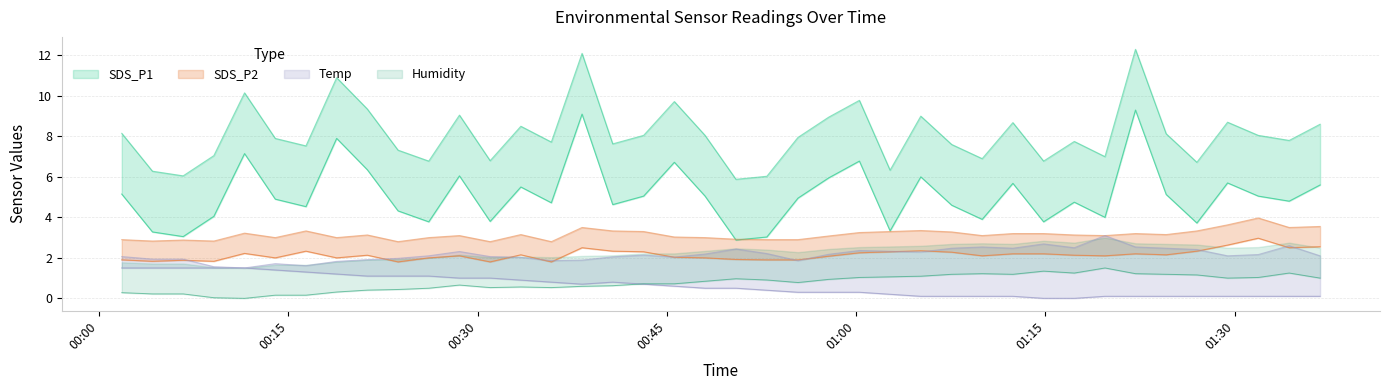

How many intersections are there between SDS_P2 and SDS_P1?

2